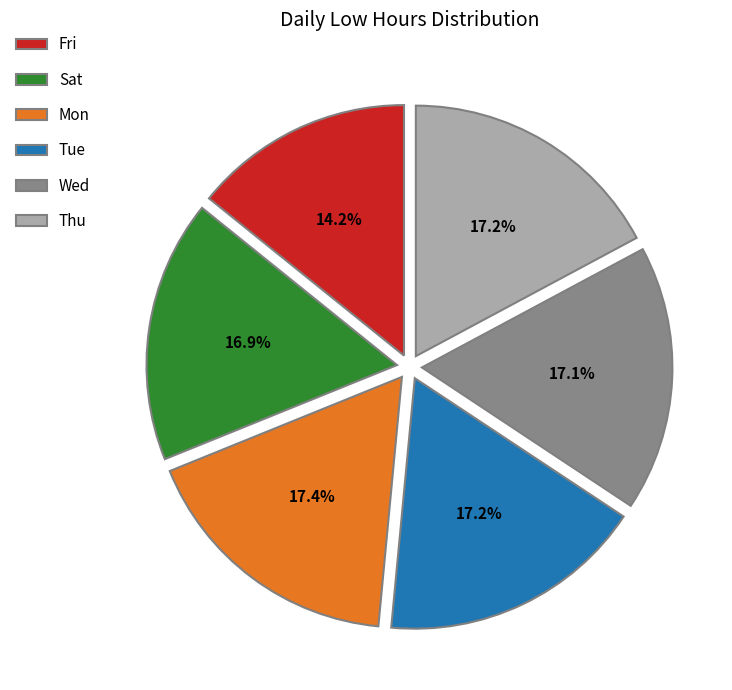

Does Tue represent more than half of the total?

No